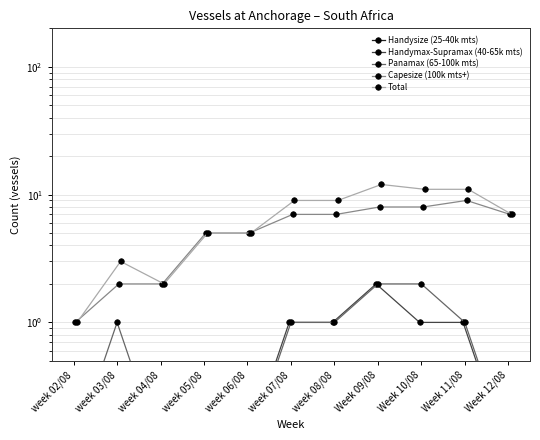

At which label does Handysize (25-40k mts) reach its minimum?

week 02/08